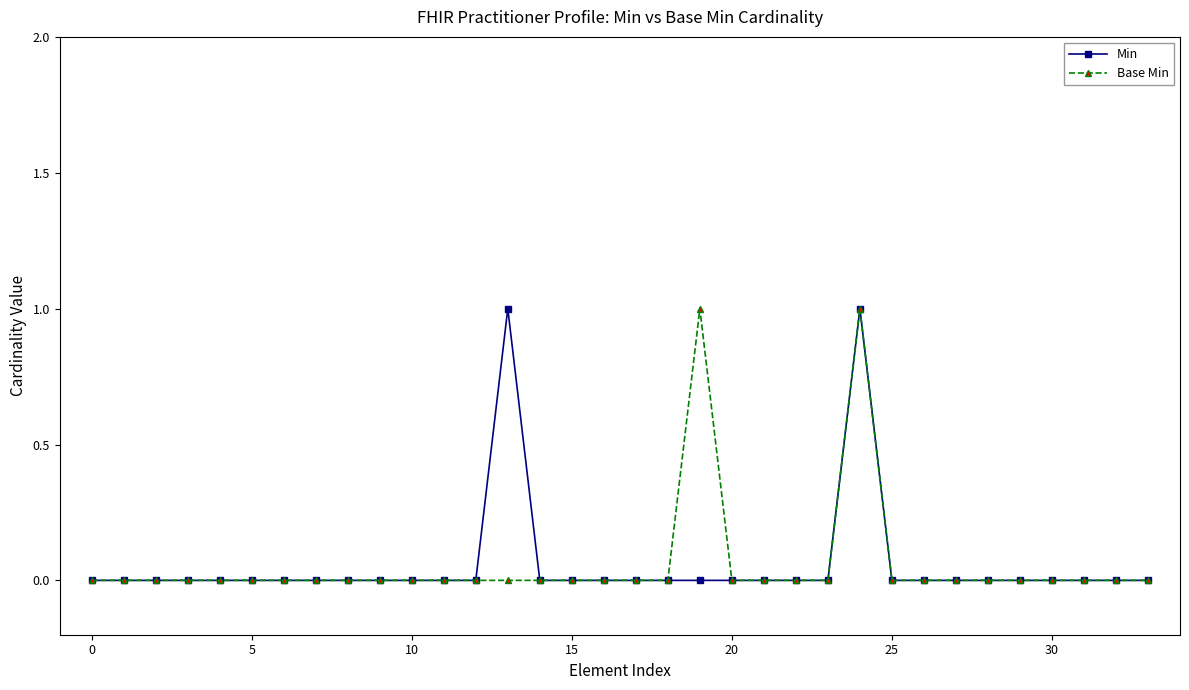

Does the chart have visible grid lines?

No